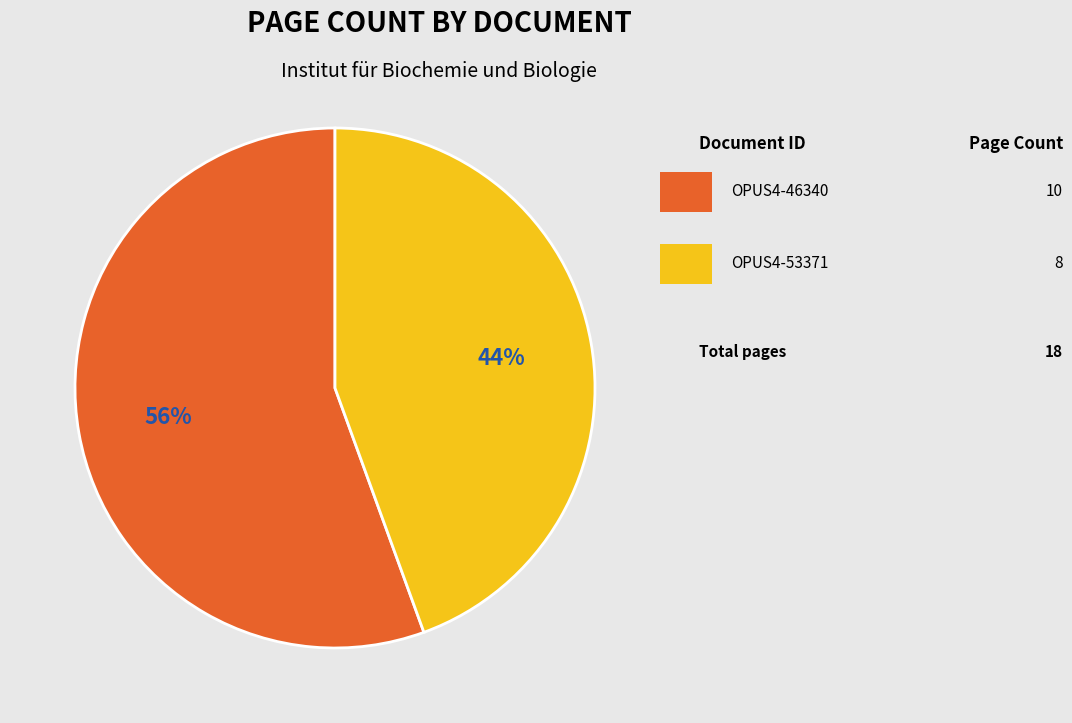

To the nearest percent, what is the average slice percentage?

50%